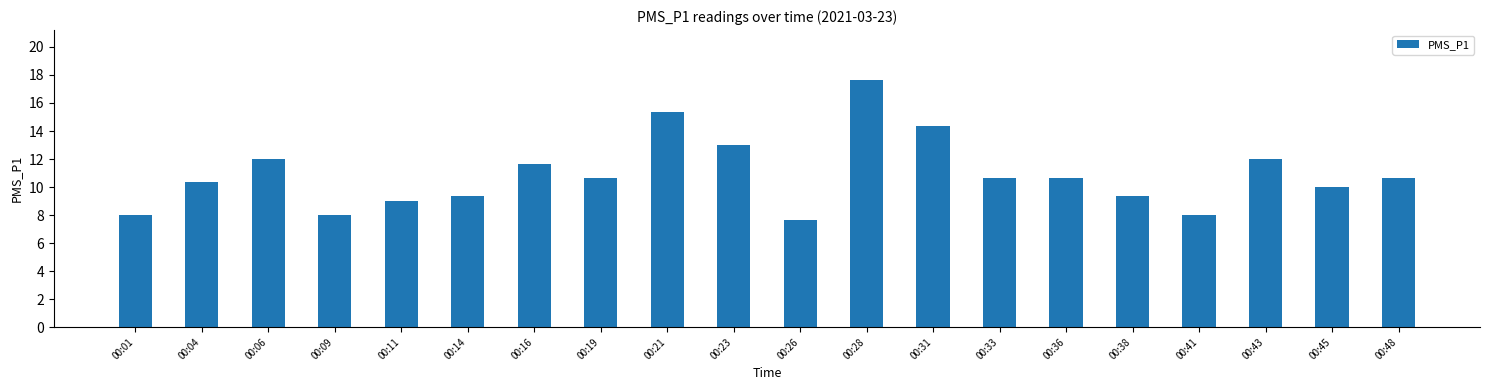

At which category does the chart reach its peak across all series?

00:28